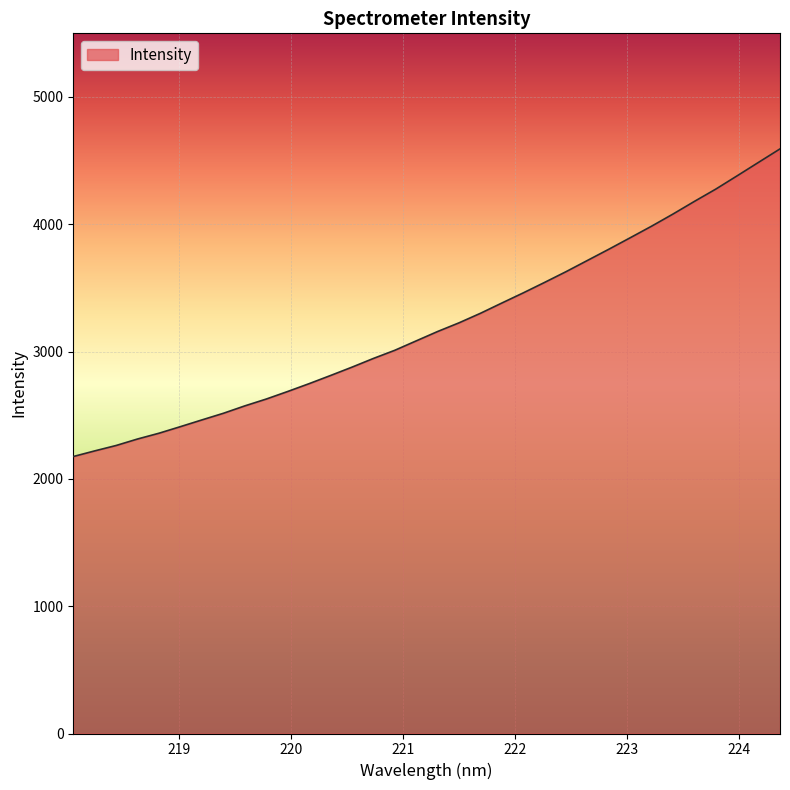

What is the smallest value displayed?

2175.7